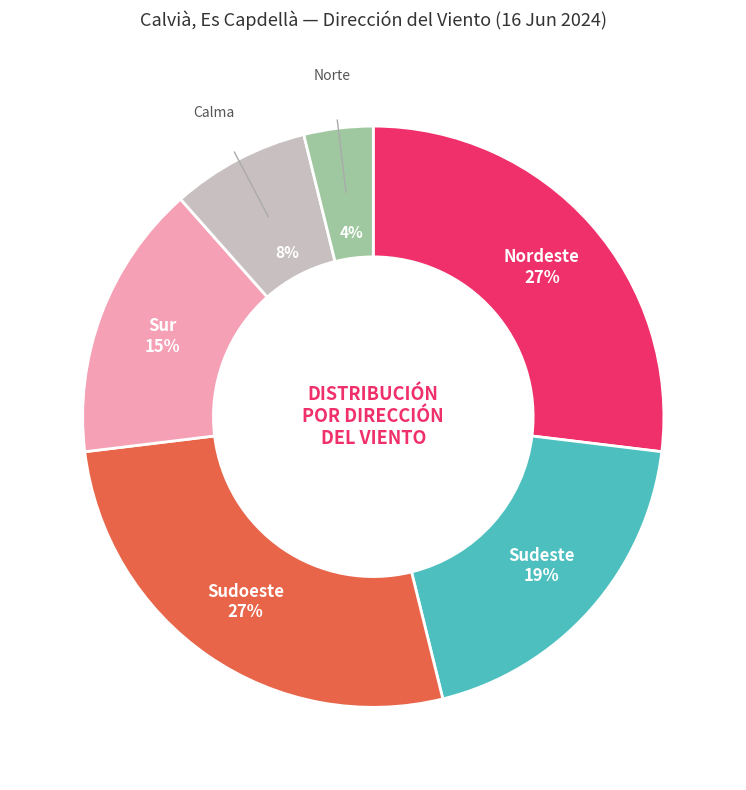

Which has a higher value, Sudoeste or Calma?

Sudoeste